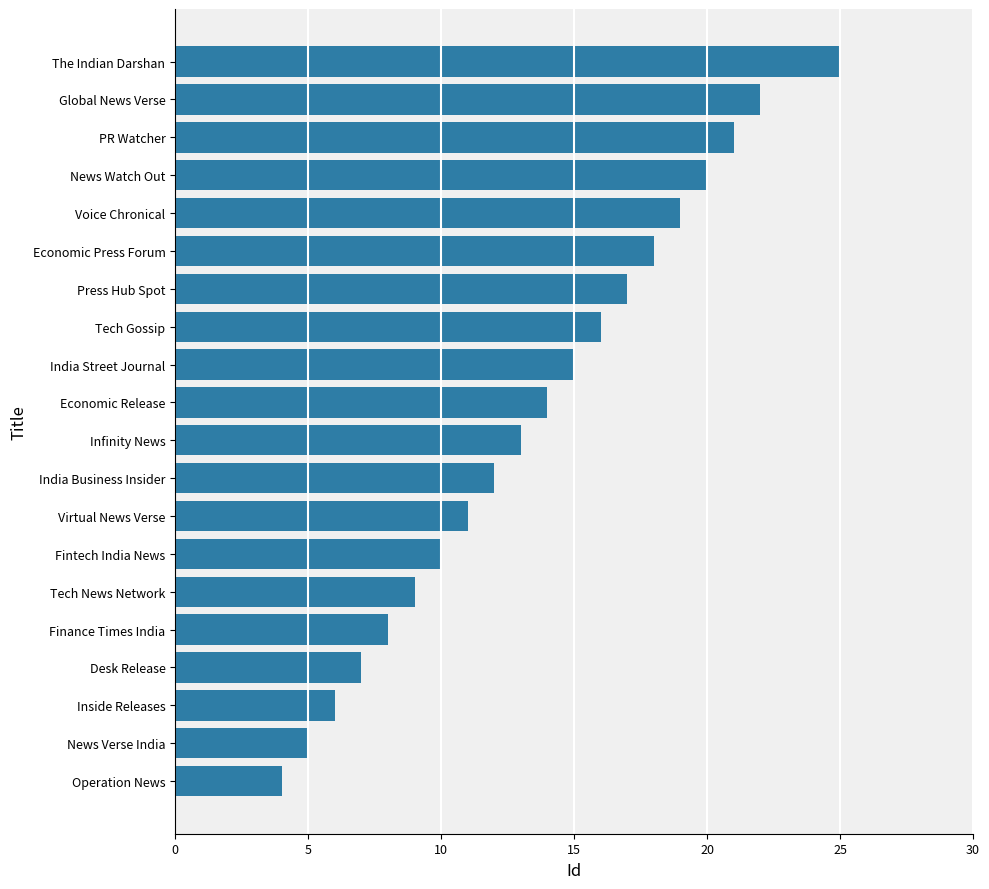

Reading top to bottom, transcribe all the data shown in this chart.

The Indian Darshan=25	Global News Verse=22	PR Watcher=21	News Watch Out=20	Voice Chronical=19	Economic Press Forum=18	Press Hub Spot=17	Tech Gossip=16	India Street Journal=15	Economic Release=14	Infinity News=13	India Business Insider=12	Virtual News Verse=11	Fintech India News=10	Tech News Network=9	Finance Times India=8	Desk Release=7	Inside Releases=6	News Verse India=5	Operation News=4